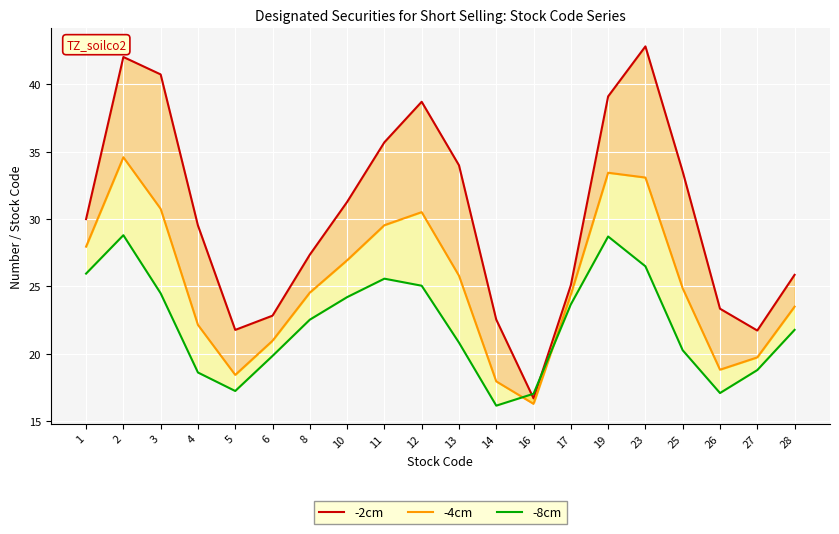

Does the chart display data point markers on the line(s)?

No